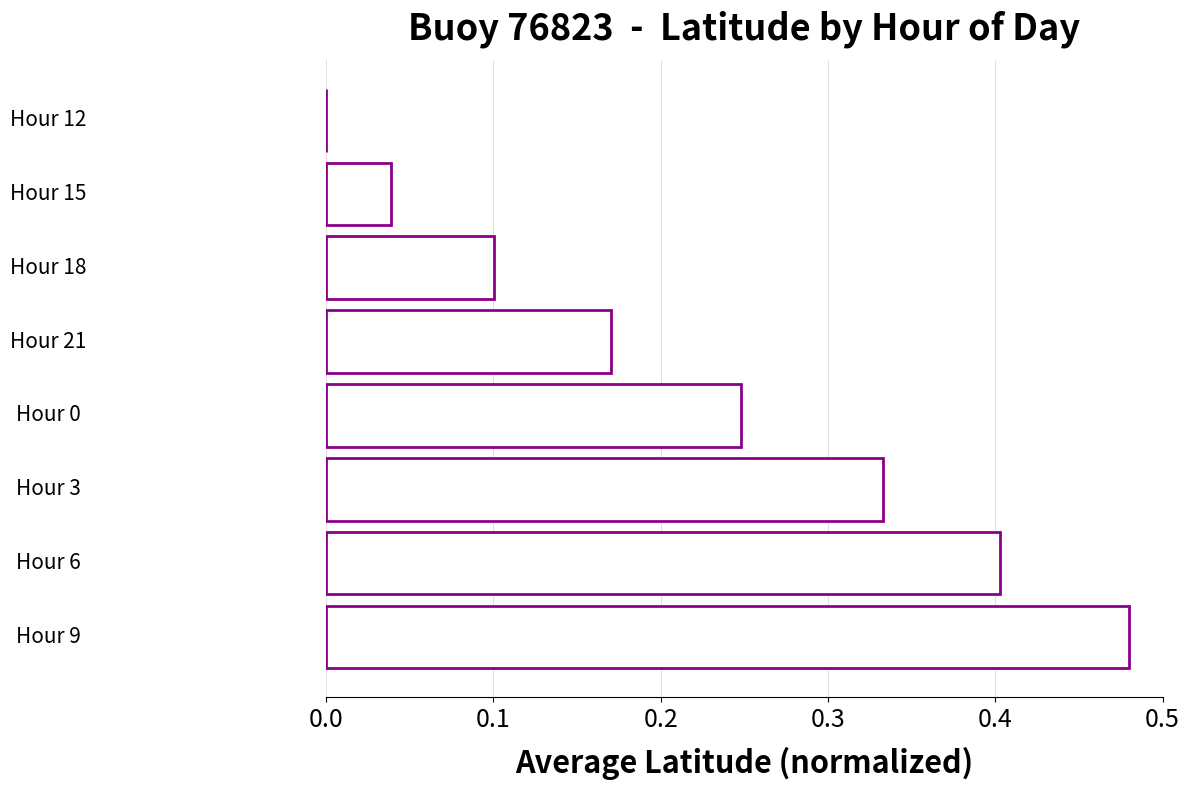

What is the sum of the values at Hour 12 and Hour 6?

0.4